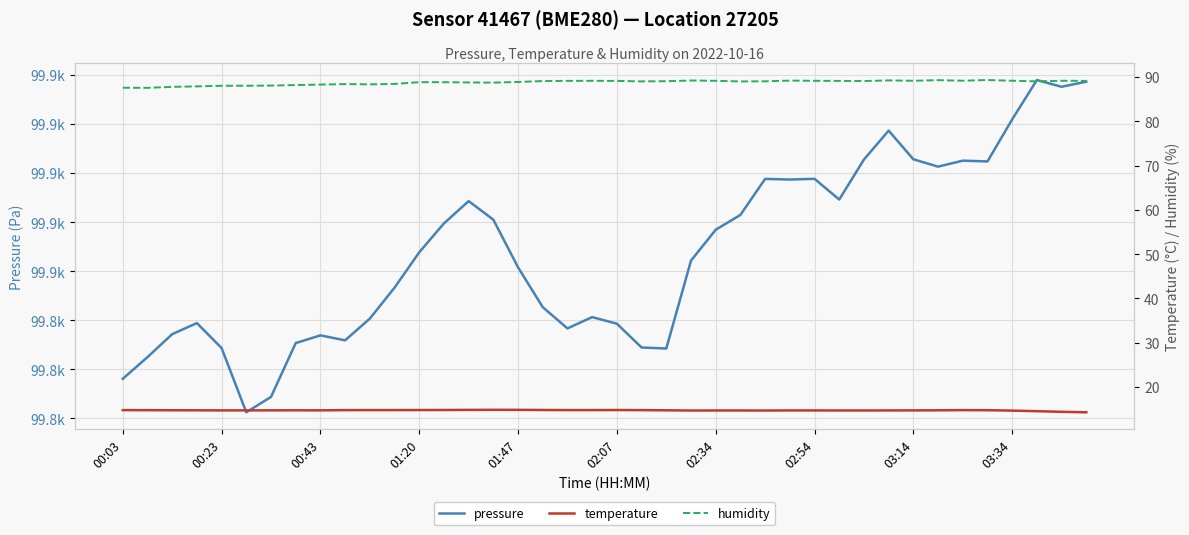

Does the chart display data point markers on the line(s)?

No